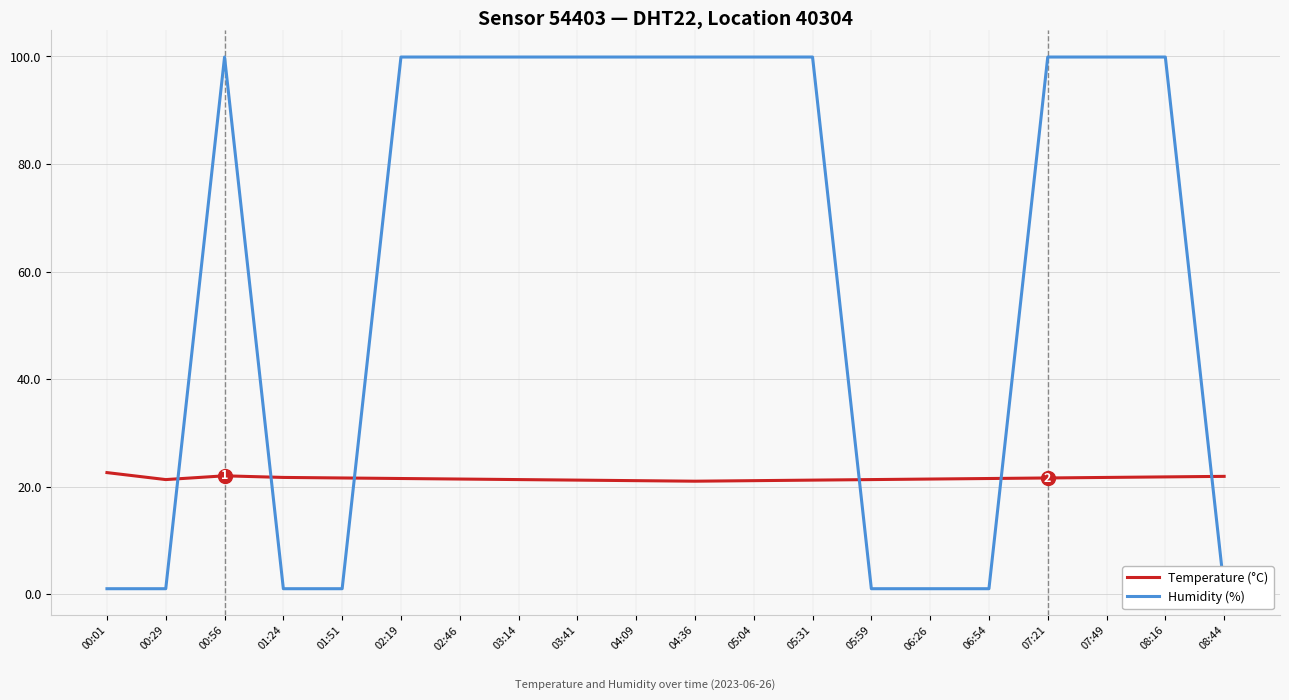

What position from the right is 05:59?

7